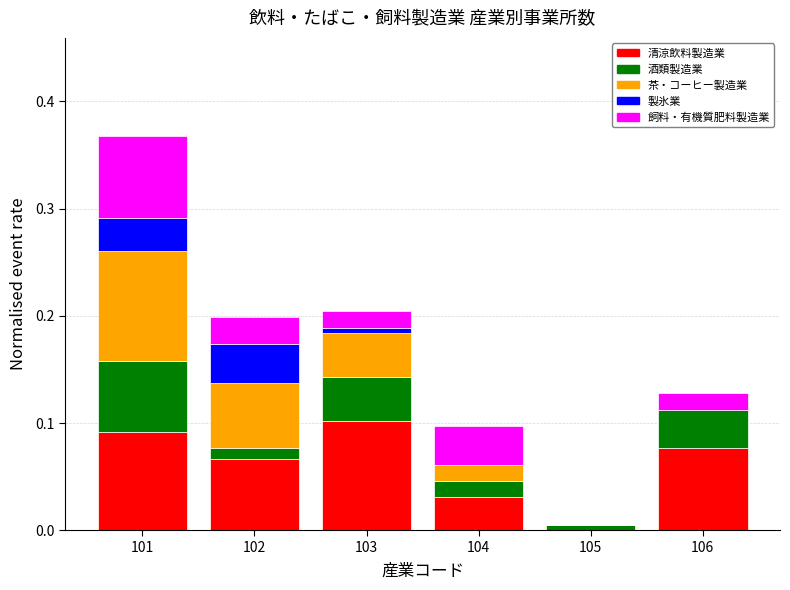

What are all the series names shown in the legend?

清涼飲料製造業, 酒類製造業, 茶・コーヒー製造業, 製氷業, 飼料・有機質肥料製造業